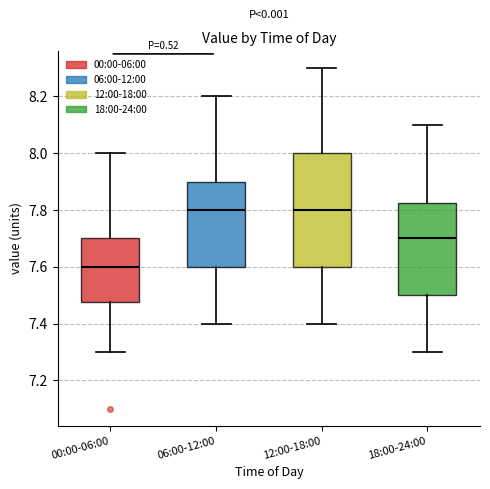

Reading left to right, transcribe this box plot: for each box, give where its median line is, the range the box spans, and where its two whiskers end, as read against the y-axis. The values are not printed on the chart, so give them approximately, as read against the axis.

00:00-06:00: median 7.60, box 7.48 to 7.70, whiskers 7.30 to 8.00
06:00-12:00: median 7.80, box 7.60 to 7.90, whiskers 7.40 to 8.20
12:00-18:00: median 7.80, box 7.60 to 8.00, whiskers 7.40 to 8.30
18:00-24:00: median 7.70, box 7.50 to 7.82, whiskers 7.30 to 8.10